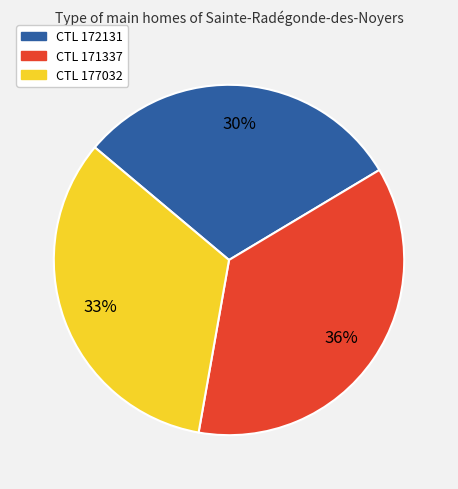

To the nearest percent, what is the average slice percentage?

33%